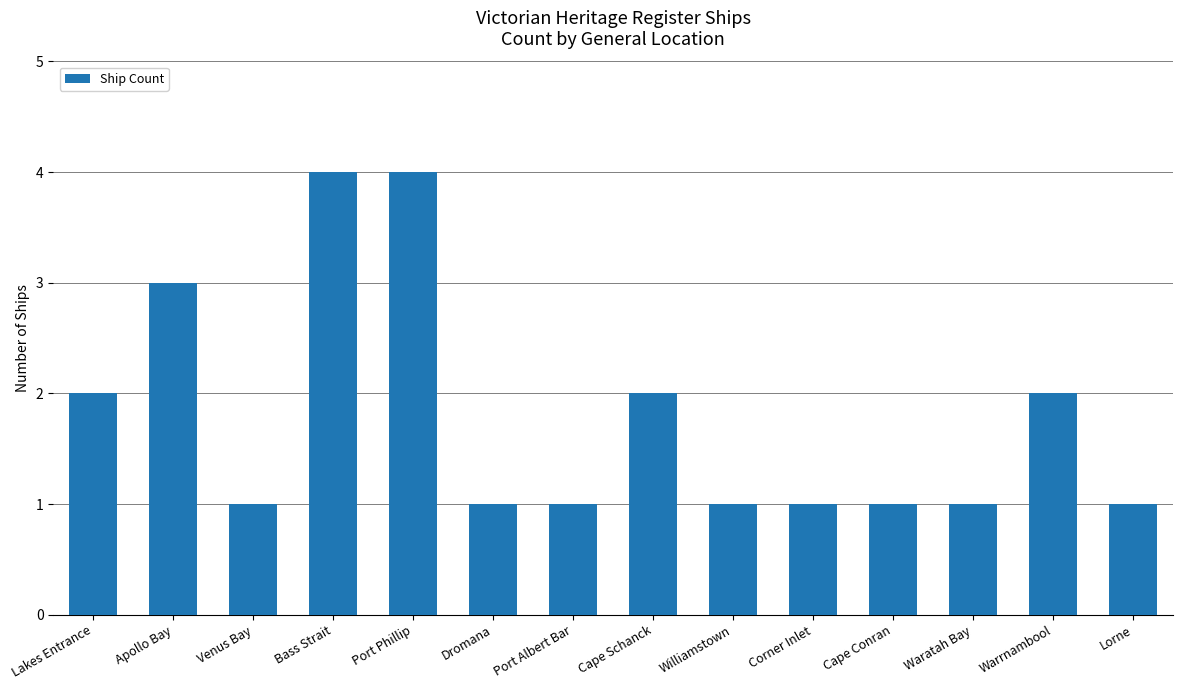

Which has a higher value, Williamstown or Lakes Entrance?

Lakes Entrance